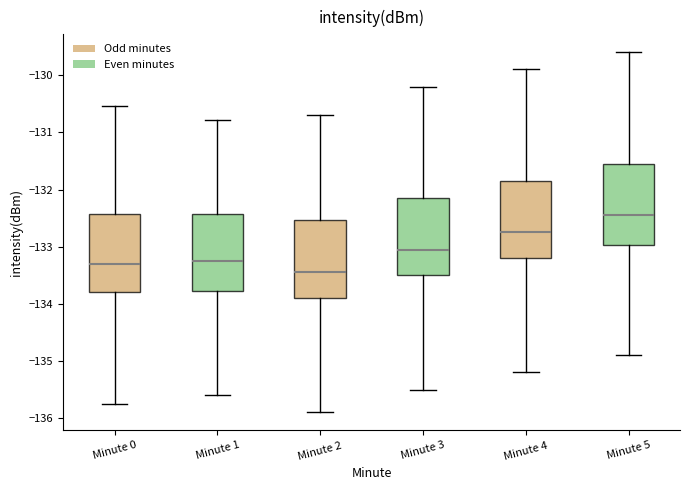

Which box has the lowest median line?

Minute 2